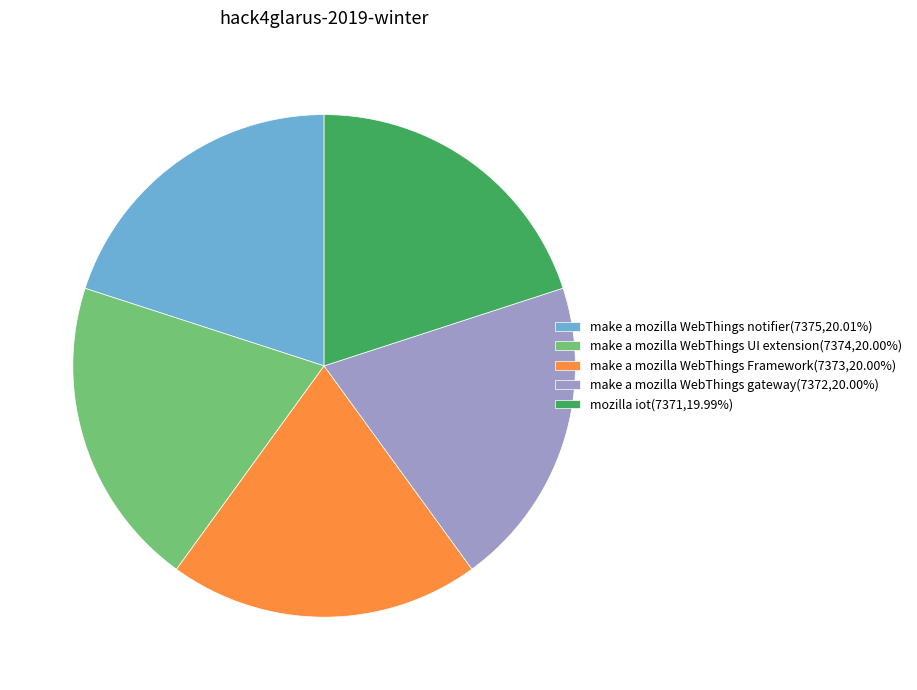

Combined, do make a mozilla WebThings notifier(7375,20.01%) and mozilla iot(7371,19.99%) account for over 50%?

No